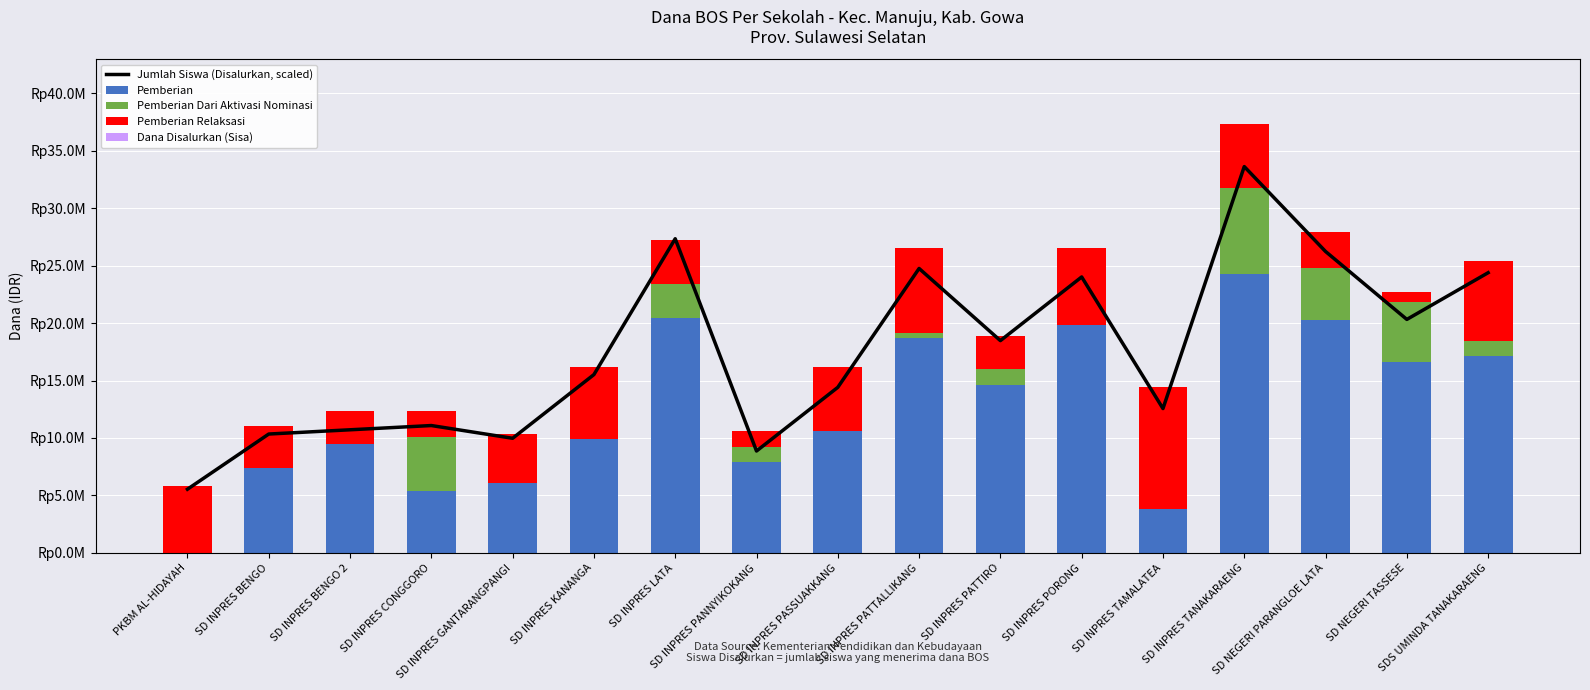

What position from the right is SD INPRES PORONG?

6